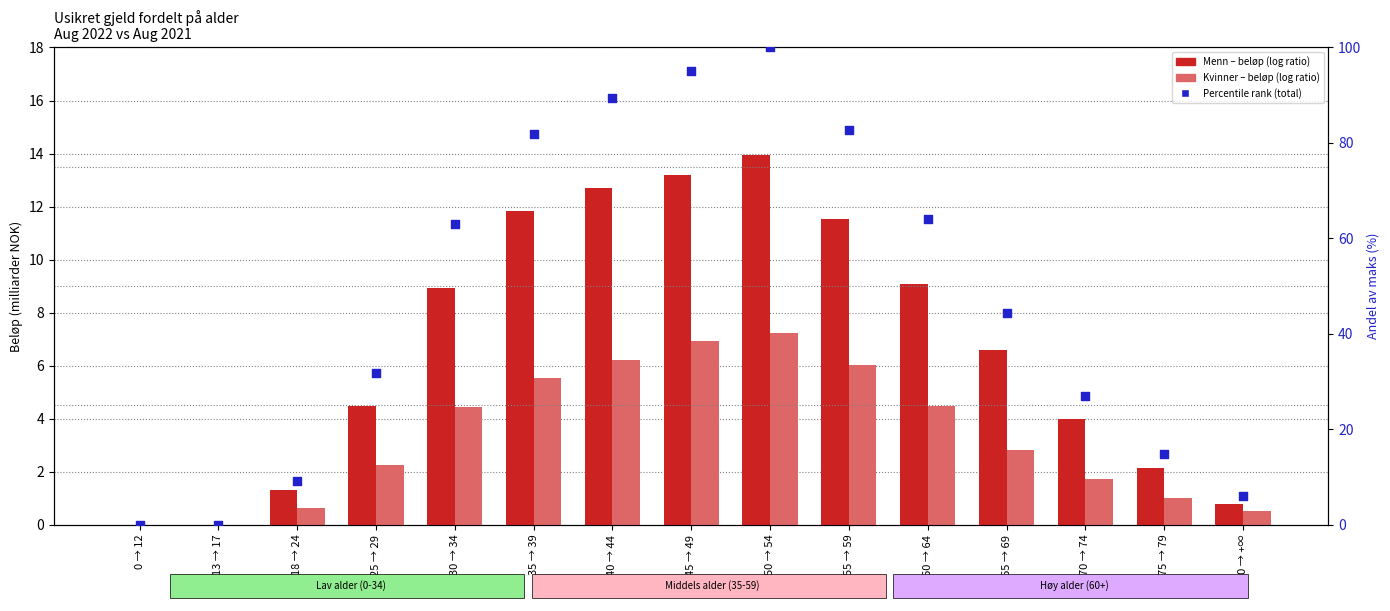

Which series reaches the minimum Y coordinate?

Menn (log ratio style)